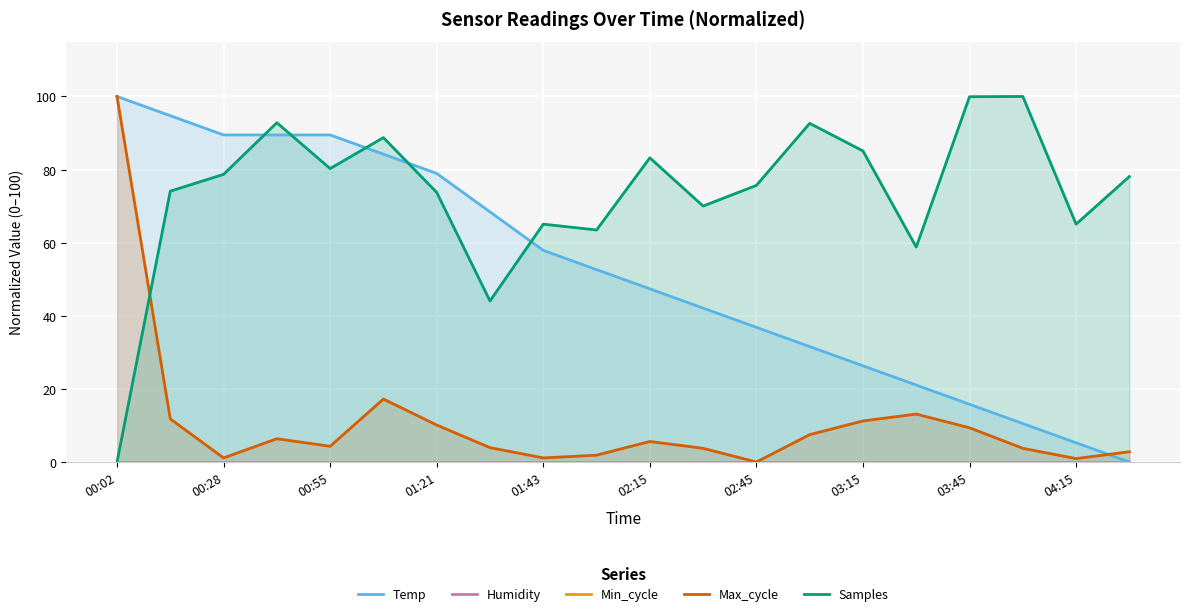

Reading left to right, transcribe all the data shown in this chart.

Temp: 100.0	94.7	89.5	89.5	89.5	84.2	78.9	68.4	57.9	52.6	47.4	42.1	36.8	31.6	26.3	21.1	15.8	10.5	5.3	0.0
Humidity: 0.0	0.0	0.0	0.0	0.0	0.0	0.0	0.0	0.0	0.0	0.0	0.0	0.0	0.0	0.0	0.0	0.0	0.0	0.0	0.0
Min_cycle: 0.0	0.0	0.0	0.0	0.0	0.0	0.0	0.0	0.0	0.0	0.0	0.0	0.0	0.0	0.0	0.0	0.0	0.0	0.0	0.0
Max_cycle: 100.0	11.8	1.1	6.4	4.3	17.2	10.1	3.9	1.1	1.9	5.6	3.7	0.0	7.5	11.2	13.1	9.4	3.7	0.9	2.8
Samples: 0.0	74.1	78.7	92.8	80.3	88.7	73.8	44.1	65.1	63.5	83.2	70.0	75.7	92.6	85.1	58.8	99.9	100.0	65.1	78.1